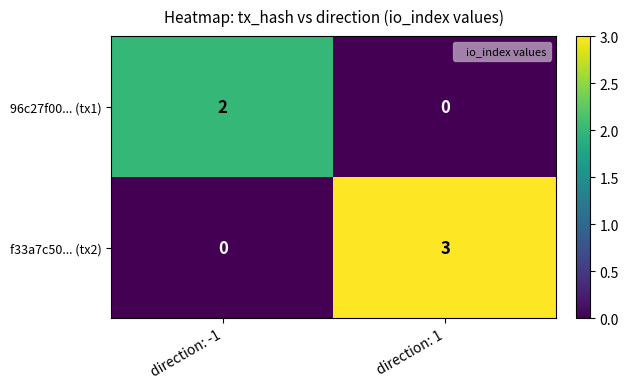

How many data points in f33a7c50... (tx2) are less than 3?

1